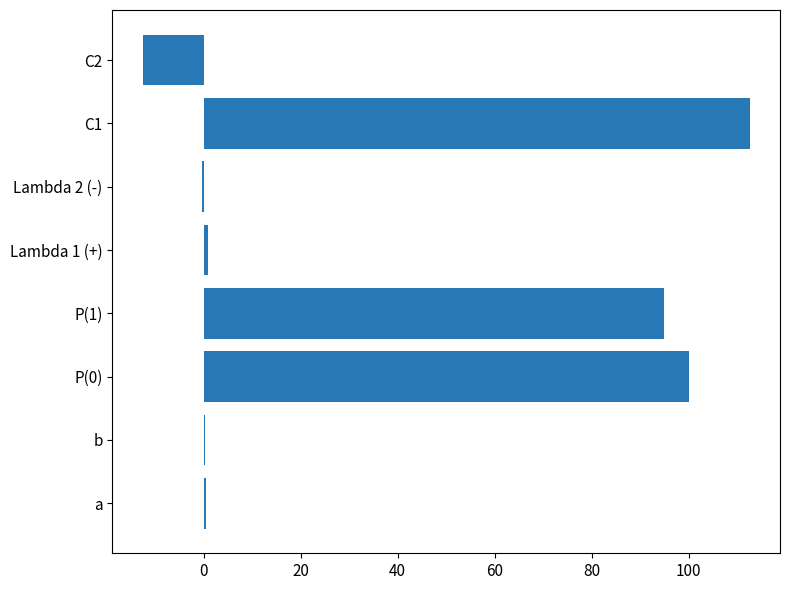

Are the bars horizontal?

Yes